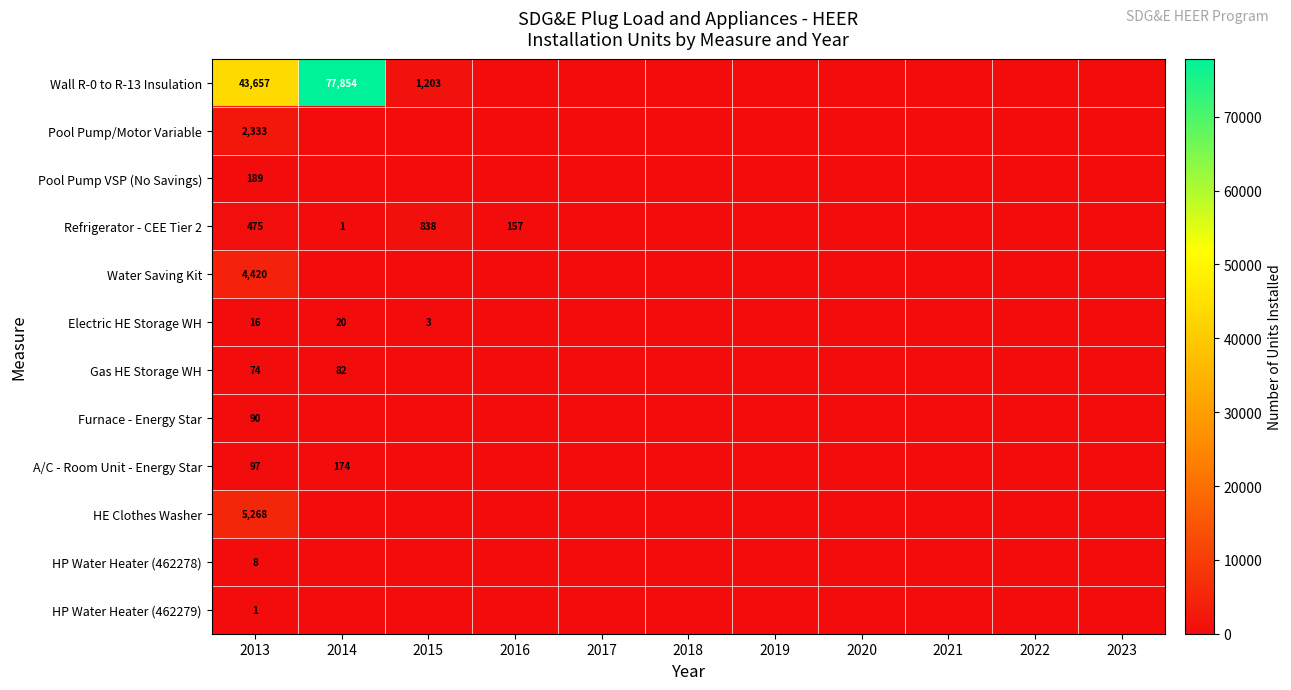

What is the maximum value for Wall R-0 to R-13 Insulation?

77854